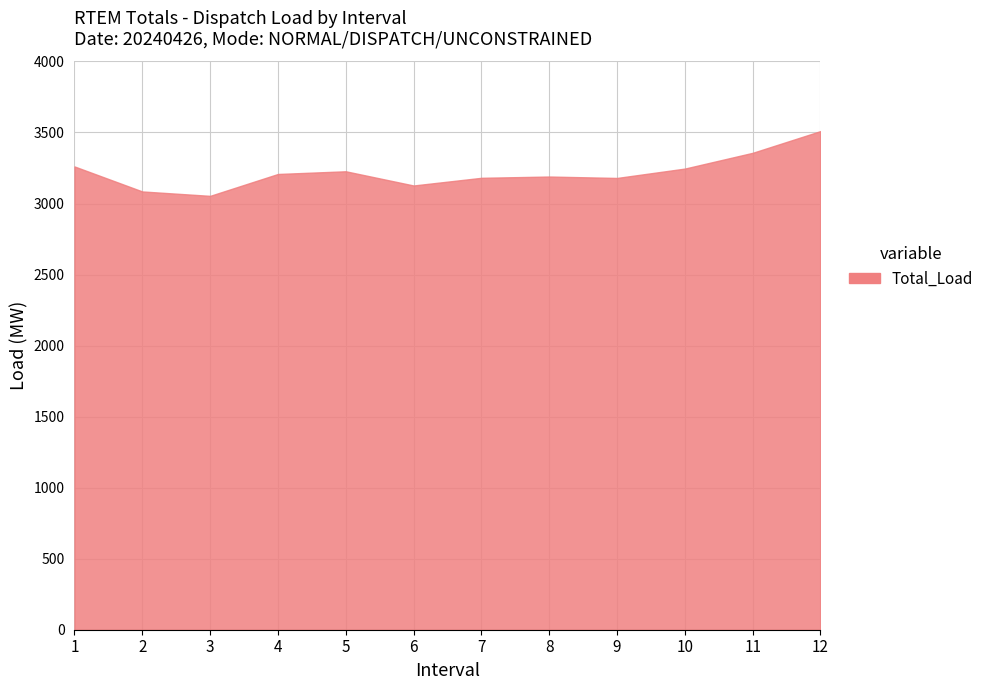

What is the difference between the maximum and minimum values?

456